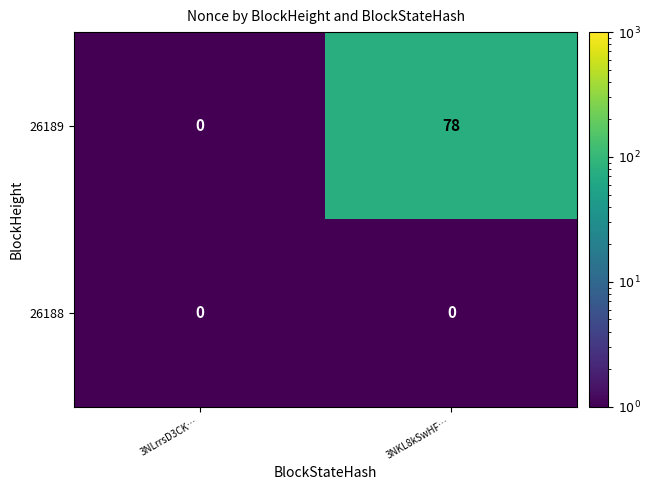

List the series in order of their peak value, lowest first.

26188, 26189